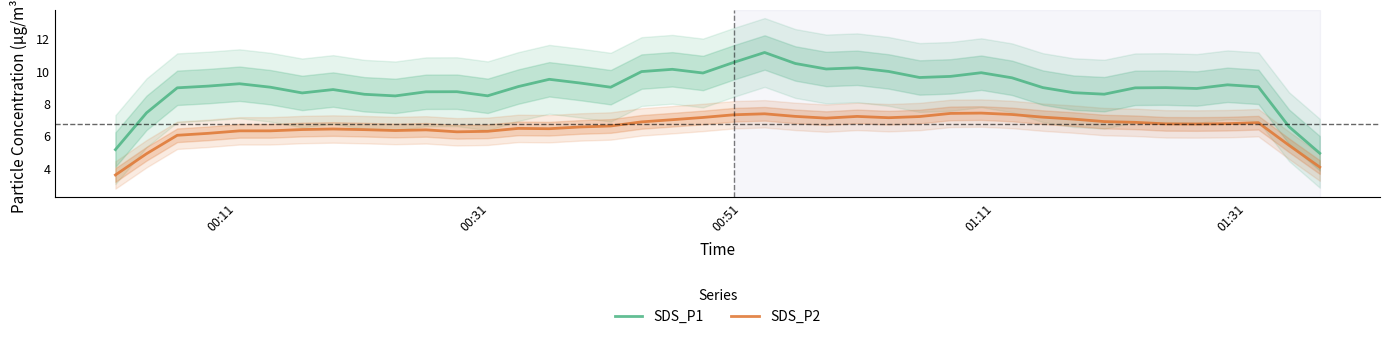

What are all the series names shown in the legend?

SDS_P1, SDS_P2